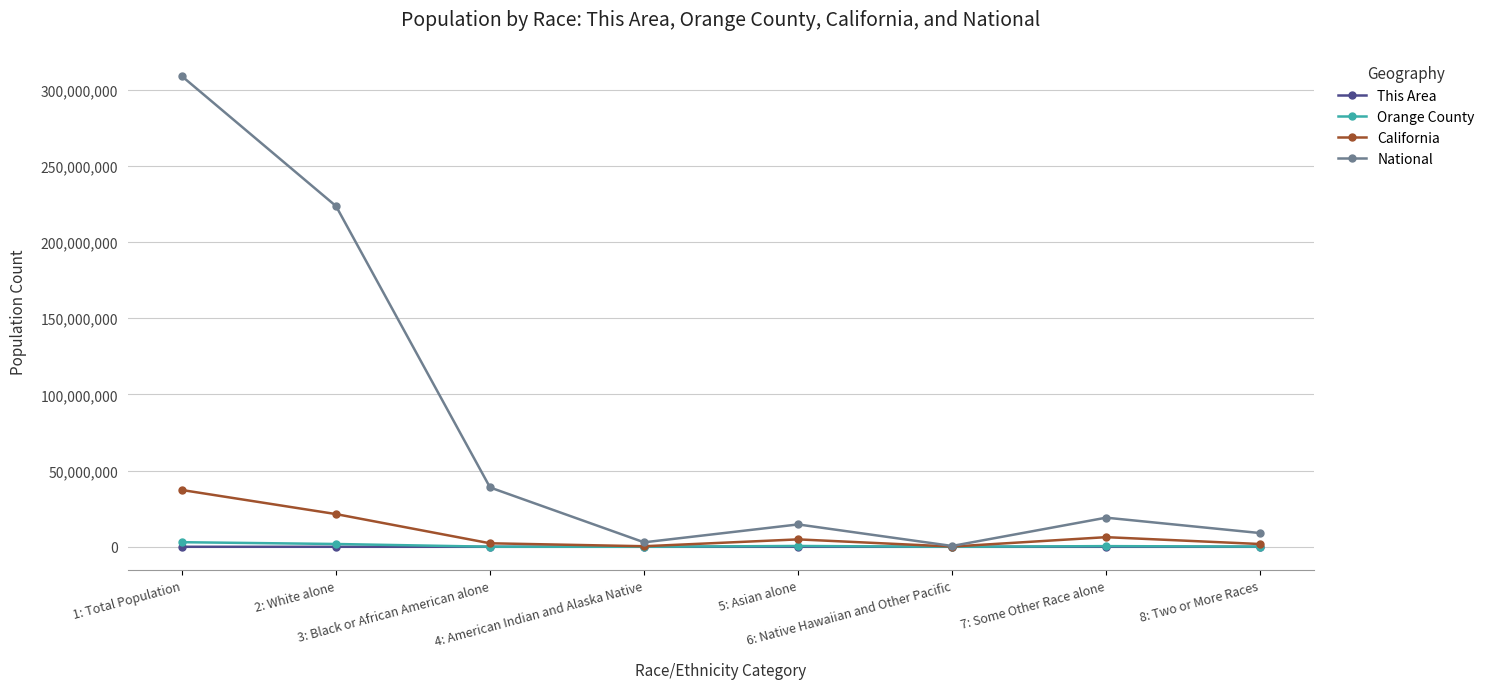

True or false: National has more than 0 points higher than both neighbors.

True